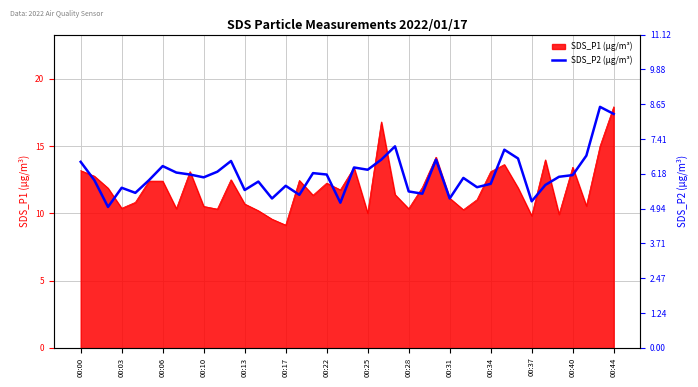

True or false: SDS_P1 (µg/m³) has a value of 9.1 at 00:17.

True